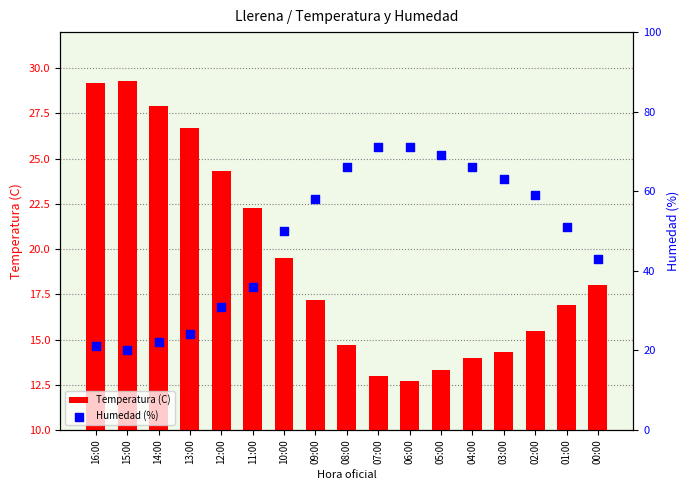

What are all the series names shown in the legend?

Temperatura (C), Humedad (%)